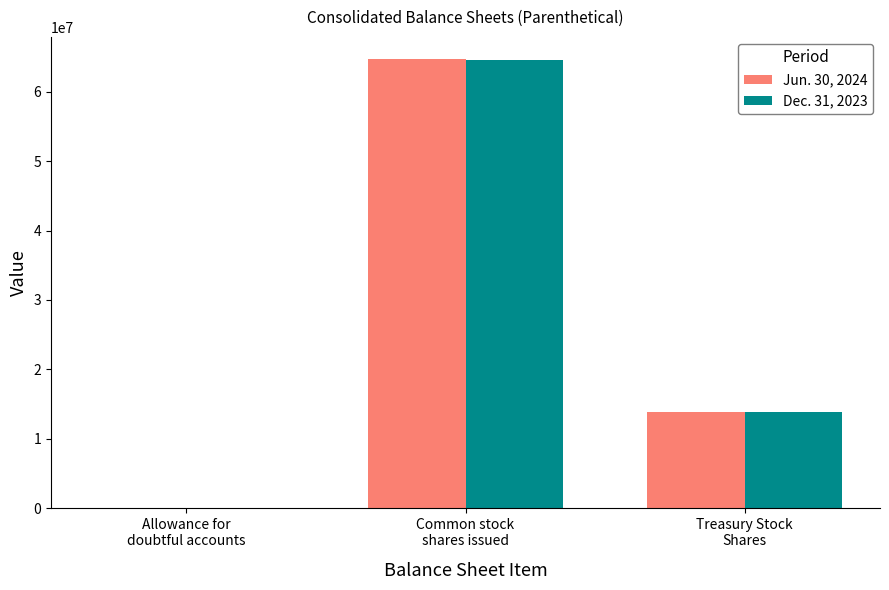

Does the chart contain stacked bars?

No